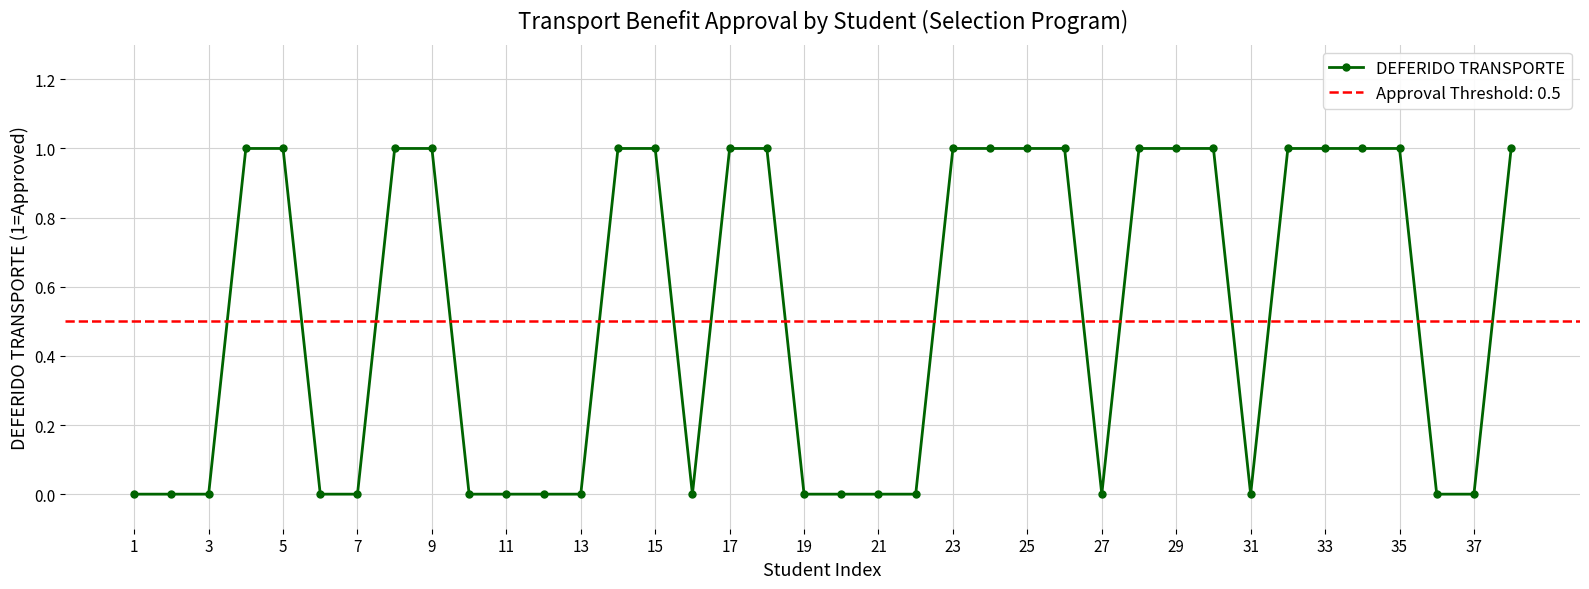

The value of DEFERIDO TRANSPORTE at 37 is -1. True or false?

False